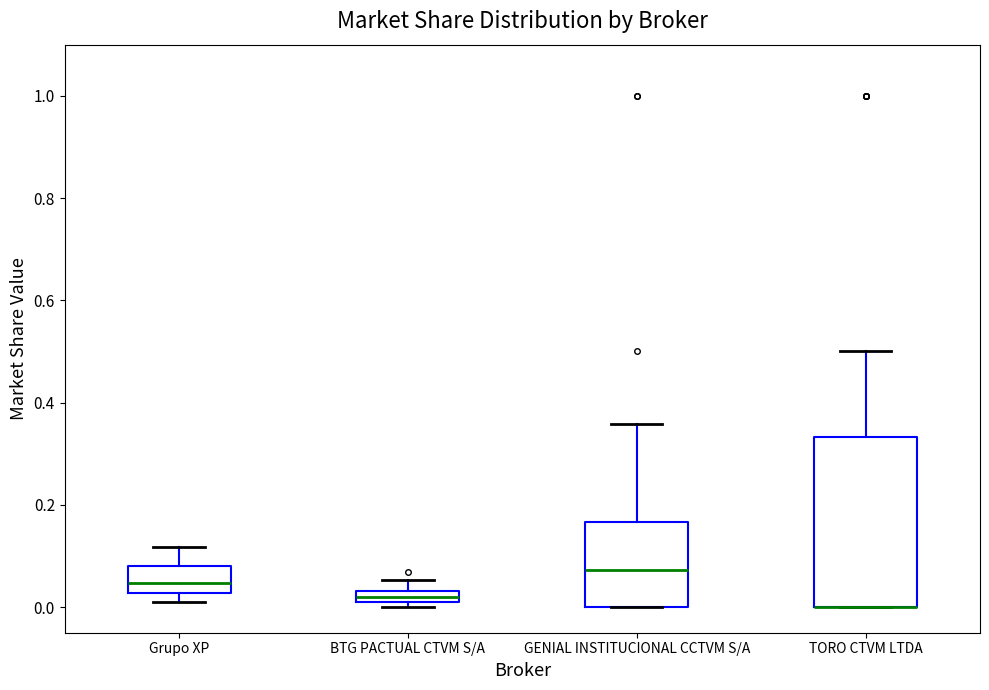

Where does the upper whisker of the box for BTG PACTUAL CTVM S/A end on the y-axis? The values are not printed on the chart, so give them approximately, as read against the axis.

0.06